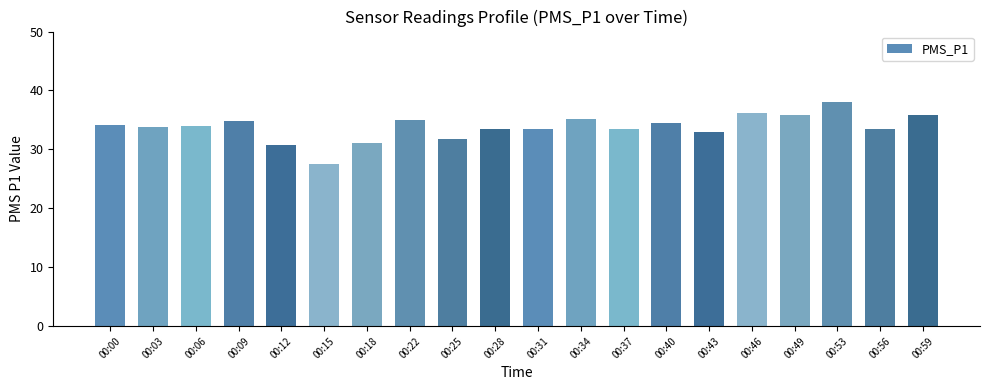

What is the greatest value displayed?

38.0